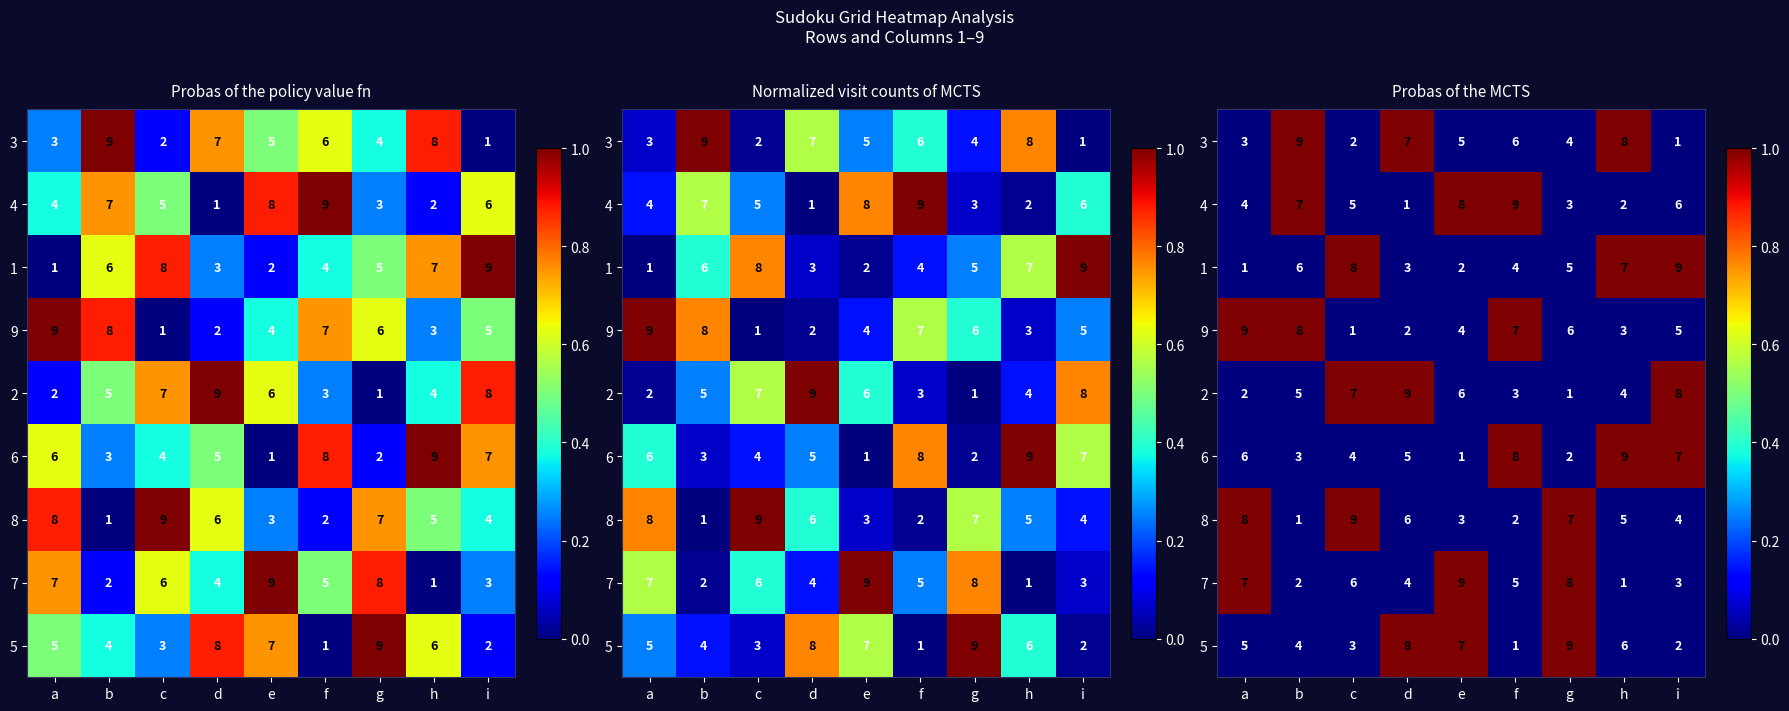

The 4 series shows 0 at a. True or false?

True